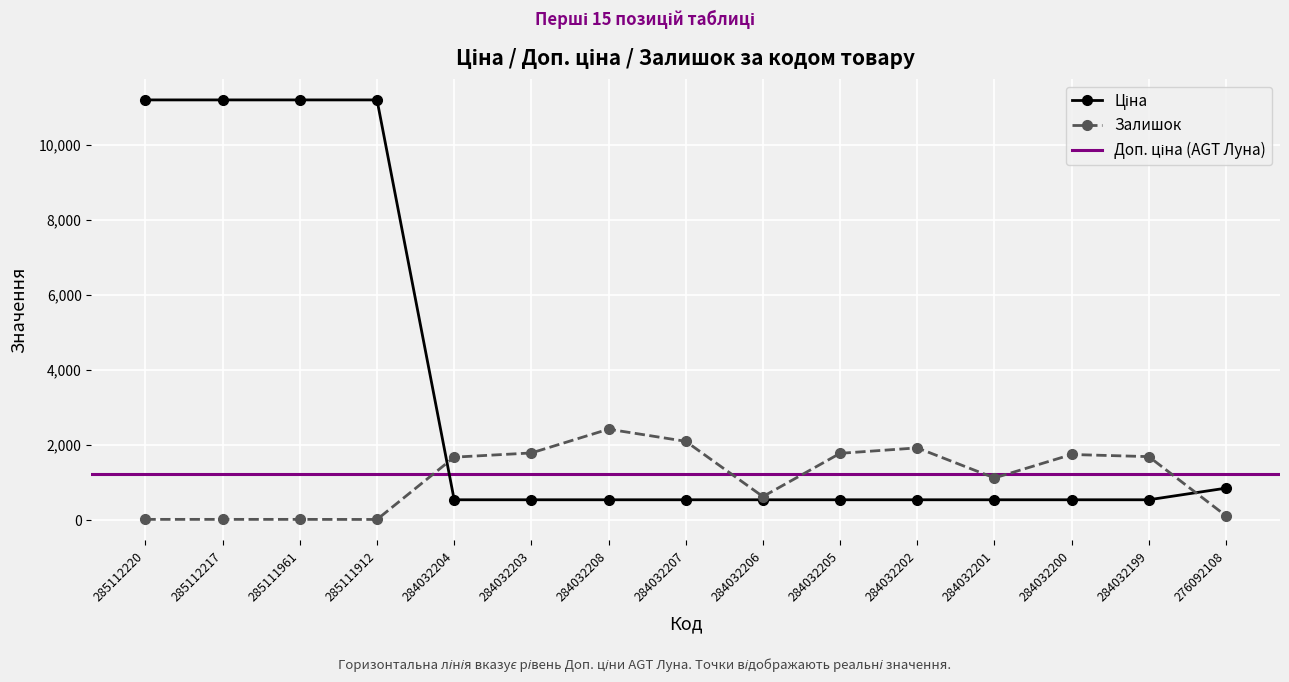

True or false: Залишок has a value of 986.9 at 284032208.

False